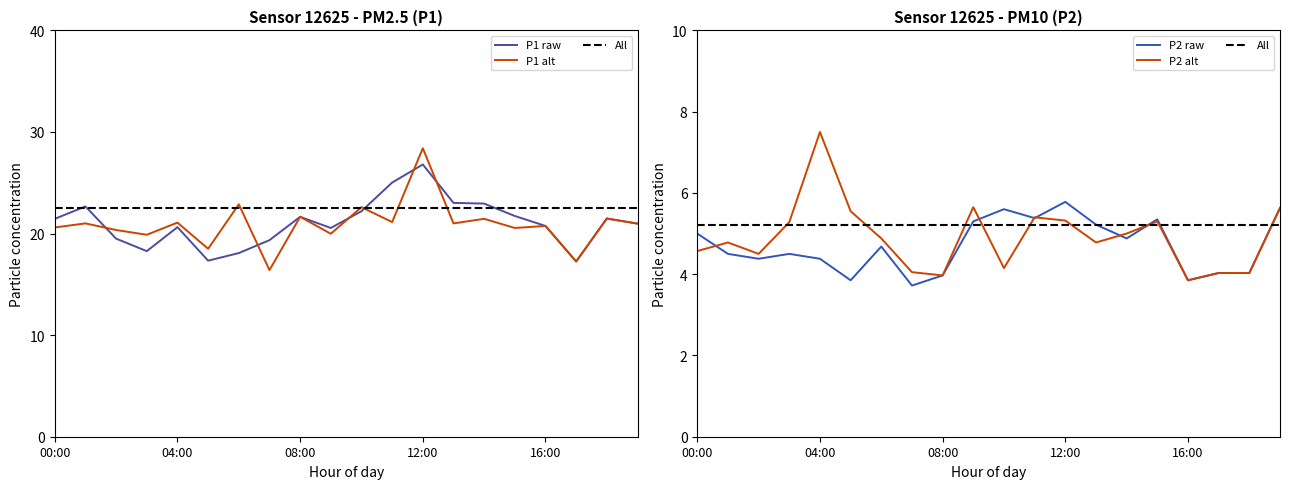

What is the difference between the highest and lowest values at 18:00?

17.4